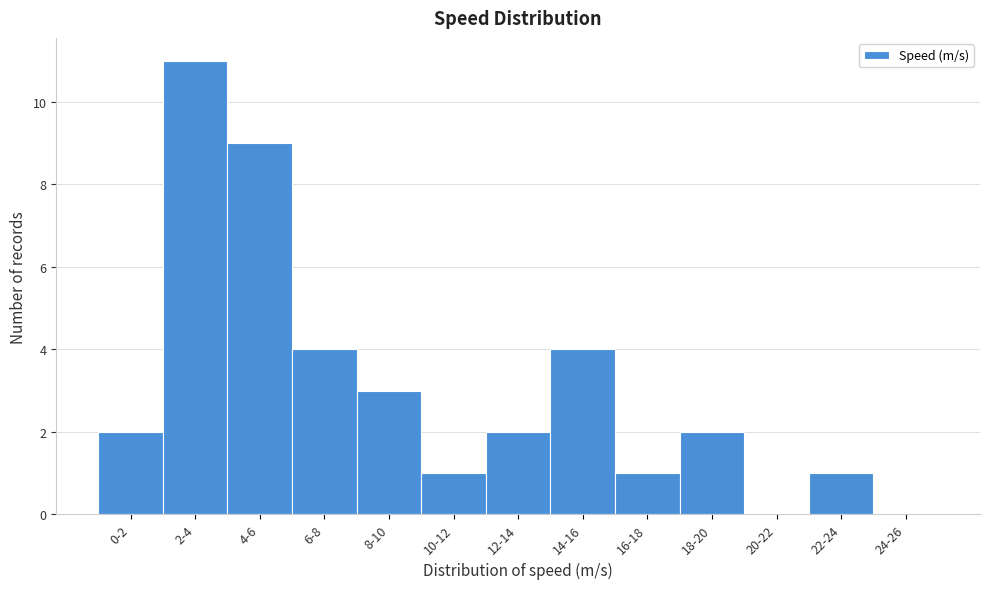

Reading left to right, extract all data points from this chart.

0-2=2	2-4=11	4-6=9	6-8=4	8-10=3	10-12=1	12-14=2	14-16=4	16-18=1	18-20=2	20-22=0	22-24=1	24-26=0